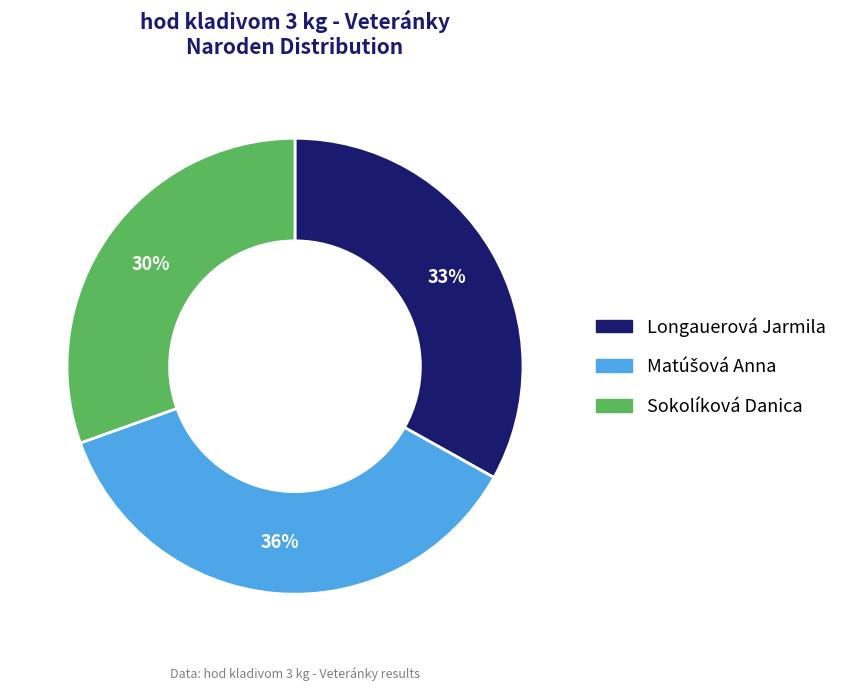

The Longauerová Jarmila slice represents 33% of the pie. True or false?

True